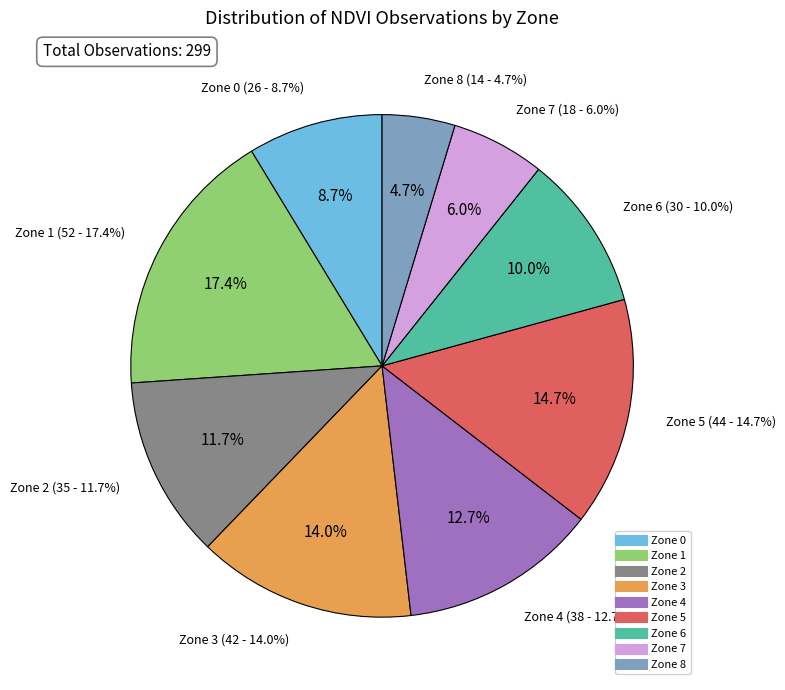

Combined, what portion of the pie is Zone 6 and Zone 2?

21.7%